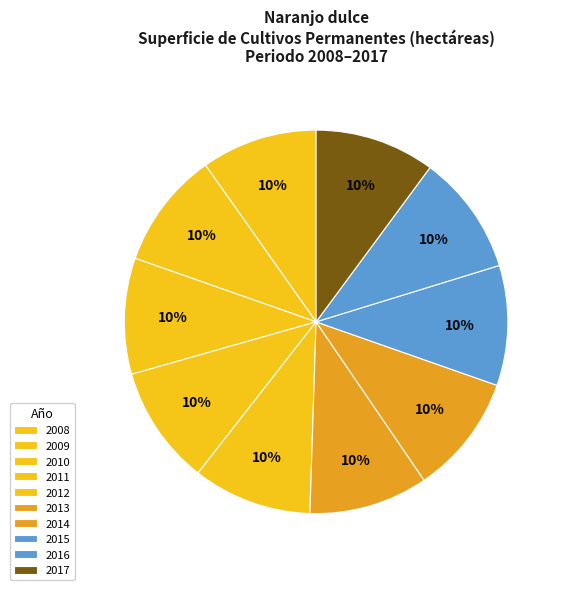

How many slices are in this pie chart?

10